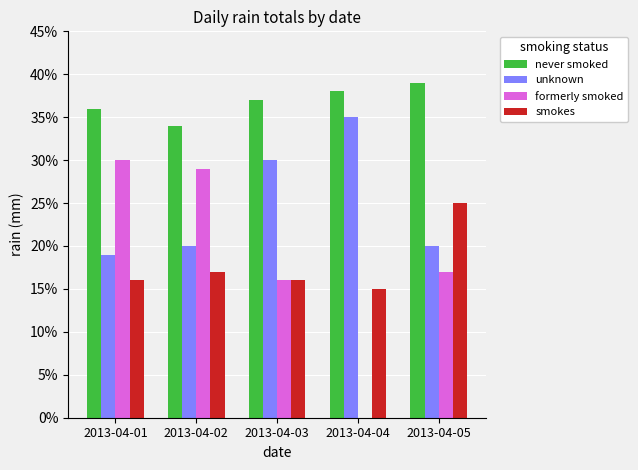

The formerly smoked series shows 7 at 2013-04-05. True or false?

False